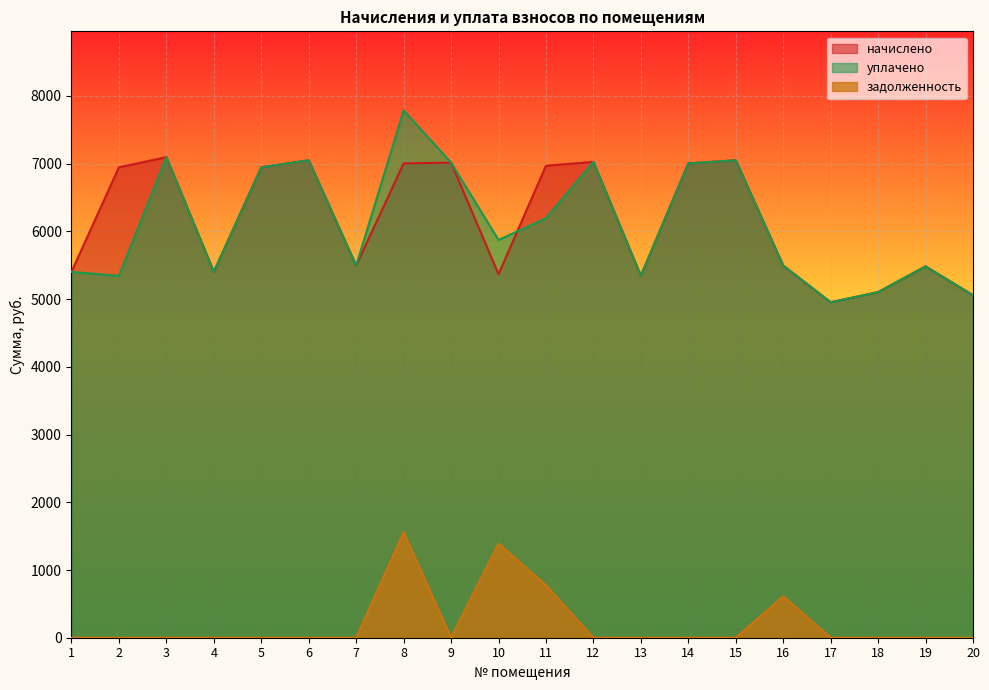

At which category does the chart reach its minimum across all series?

1